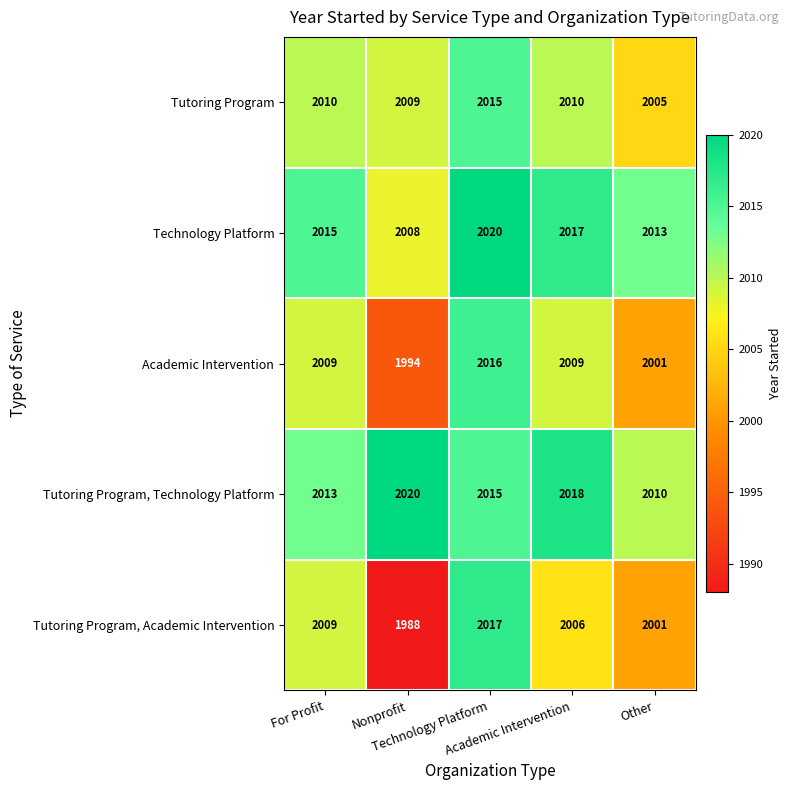

What is the smallest value displayed?

1988